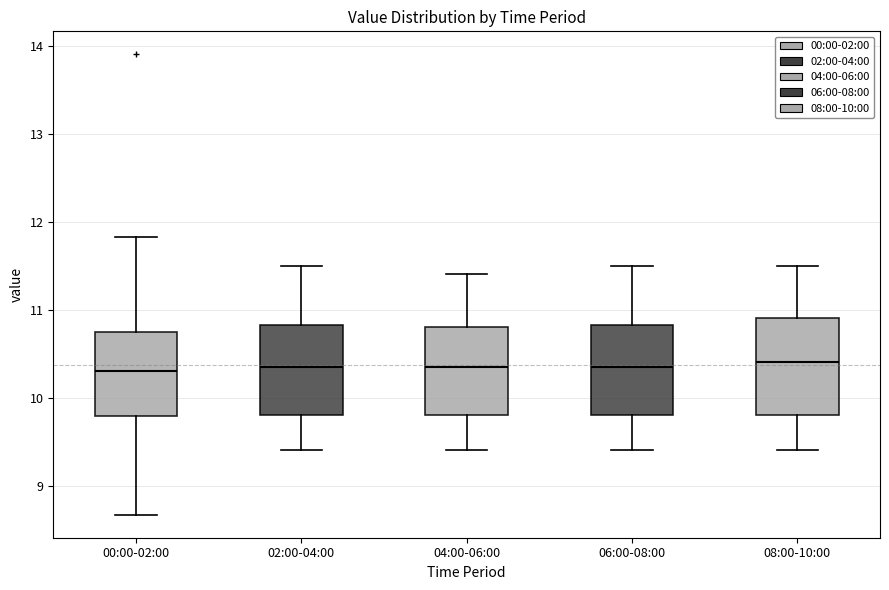

Reading left to right, transcribe this box plot: for each box, give where its median line is, the range the box spans, and where its two whiskers end, as read against the y-axis. The values are not printed on the chart, so give them approximately, as read against the axis.

00:00-02:00: median 10.3, box 9.8 to 10.7, whiskers 8.7 to 11.8
02:00-04:00: median 10.4, box 9.8 to 10.8, whiskers 9.4 to 11.5
04:00-06:00: median 10.4, box 9.8 to 10.8, whiskers 9.4 to 11.4
06:00-08:00: median 10.4, box 9.8 to 10.8, whiskers 9.4 to 11.5
08:00-10:00: median 10.4, box 9.8 to 10.9, whiskers 9.4 to 11.5